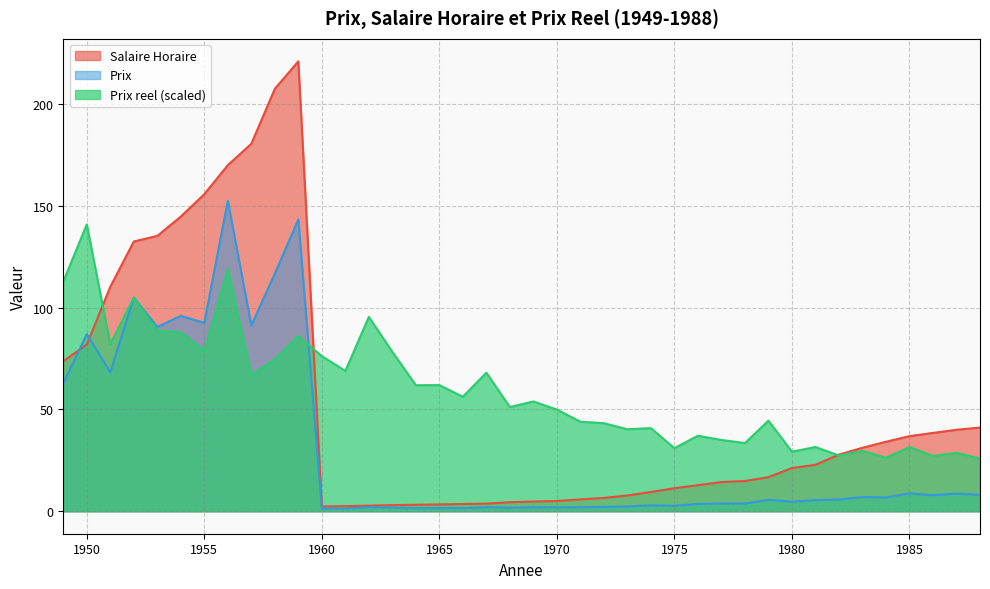

At which category does Salaire Horaire reach its first local peak?

1959